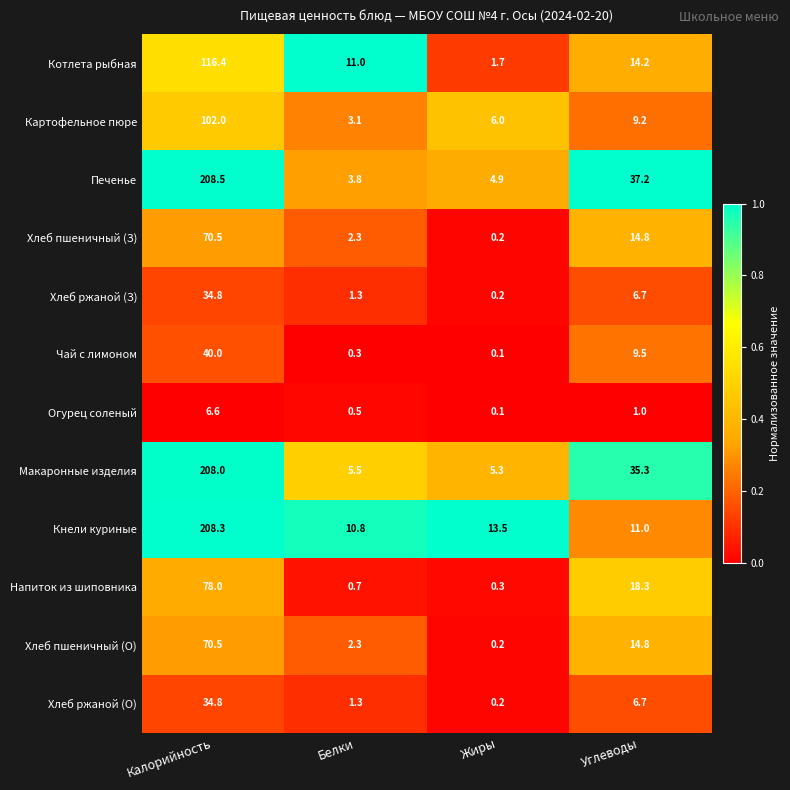

What is the approximate value of Хлеб пшеничный (З) at Углеводы?

14.8